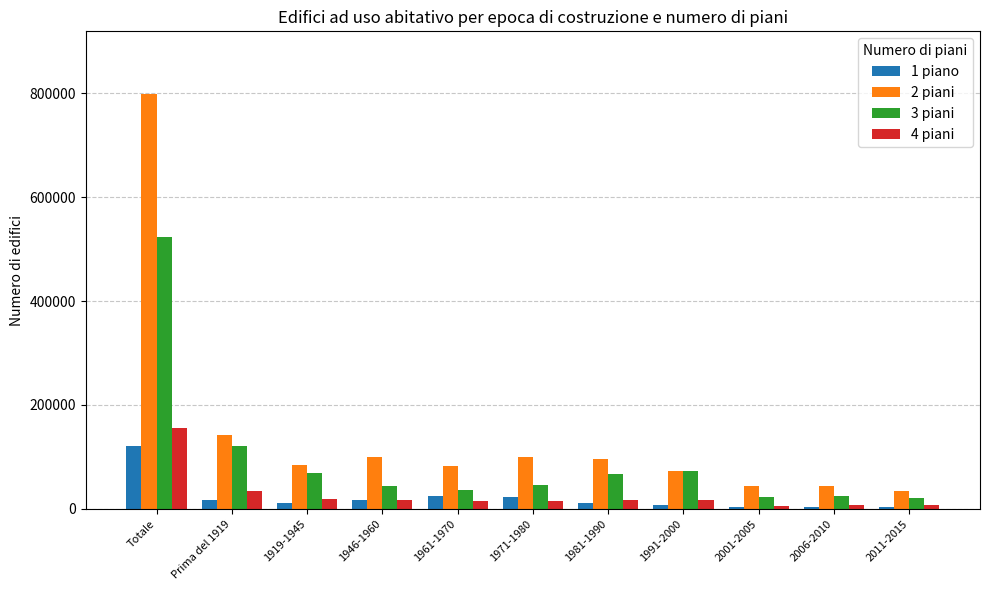

At which label does 2 piani reach its peak?

Totale